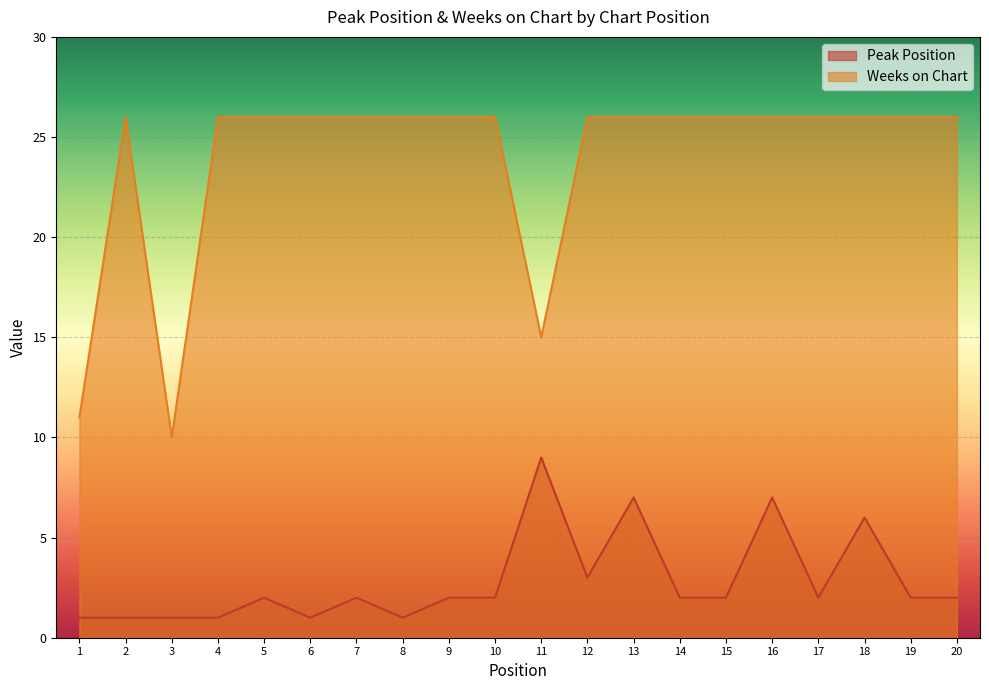

How many values in the Peak Position series are below 2?

6